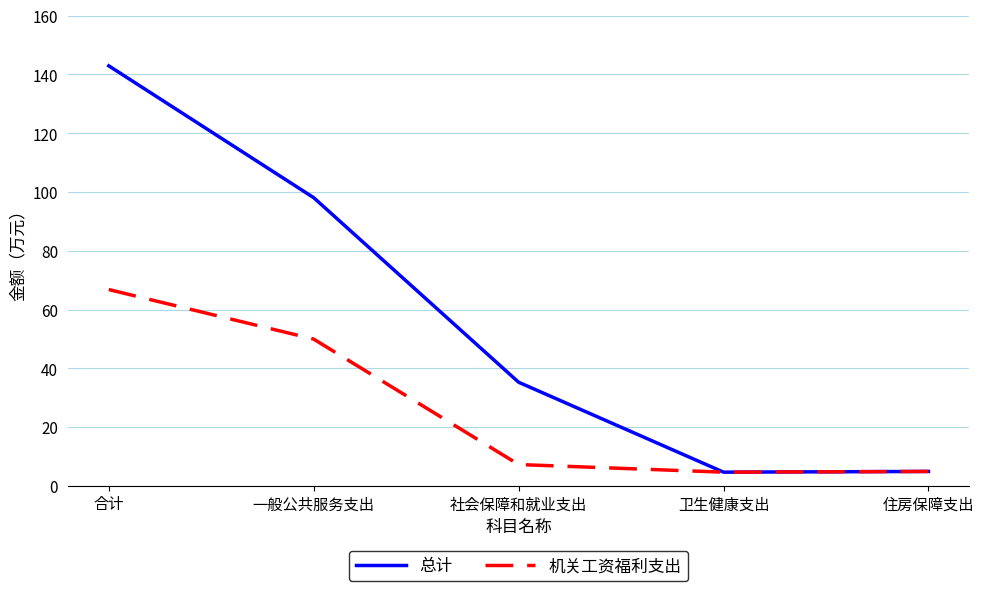

Rank the series by their maximum value, from lowest to highest.

机关工资福利支出, 总计